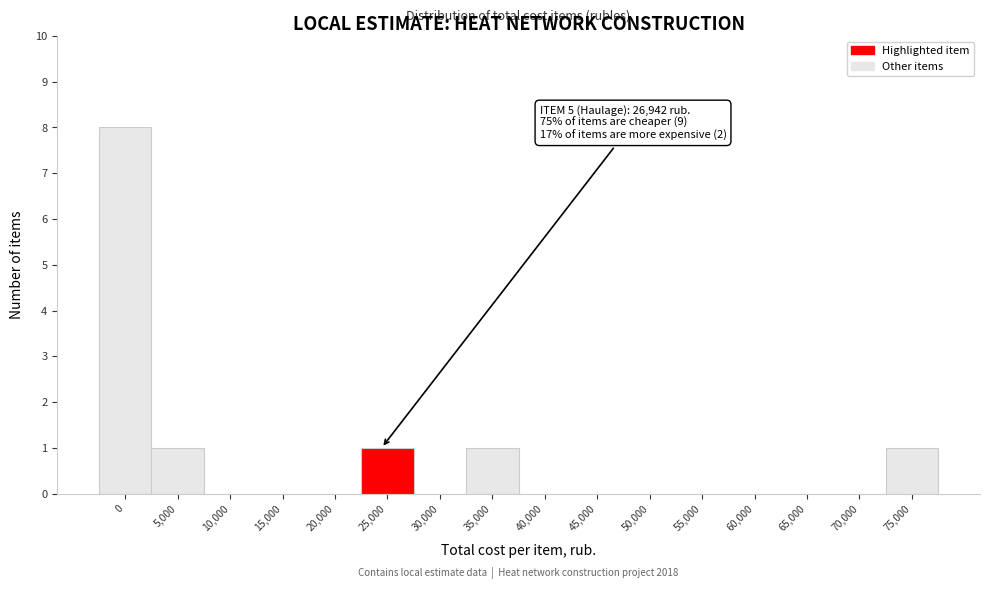

Reading left to right, what are all the values shown in this chart?

0=8	5,000=1	10,000=0	15,000=0	20,000=0	25,000=1	30,000=0	35,000=1	40,000=0	45,000=0	50,000=0	55,000=0	60,000=0	65,000=0	70,000=0	75,000=1